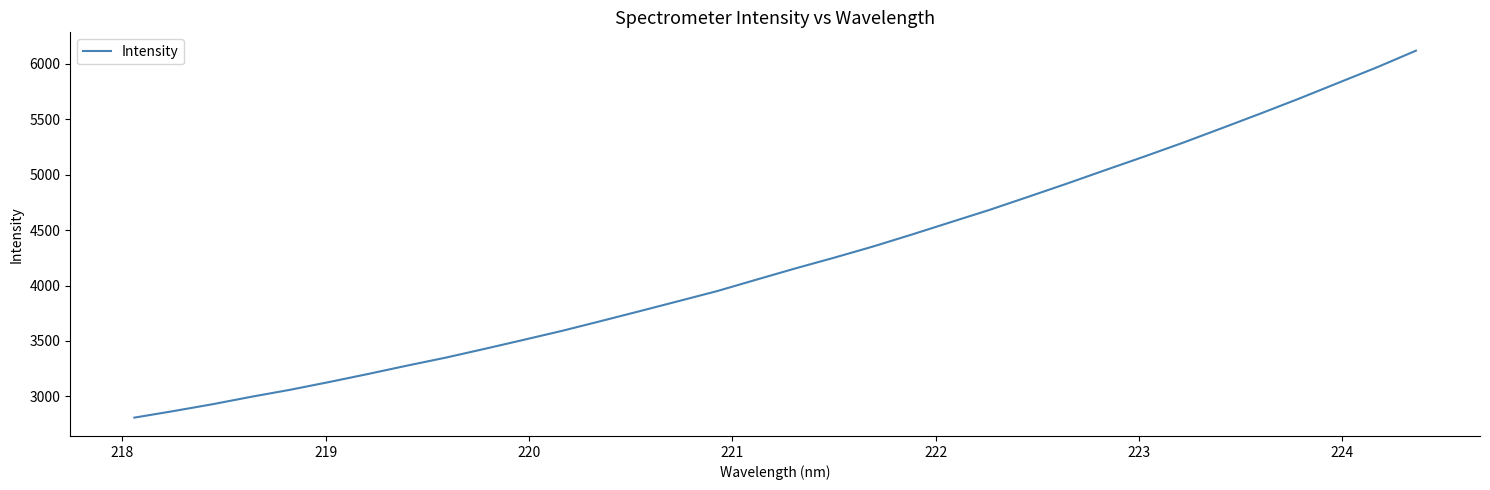

What is the difference between the maximum and minimum values?

3309.9